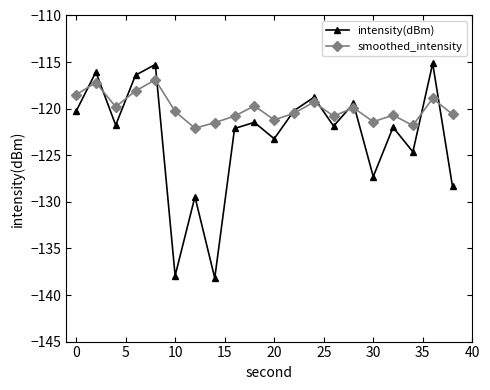

What are all the series names shown in the legend?

intensity(dBm), smoothed_intensity